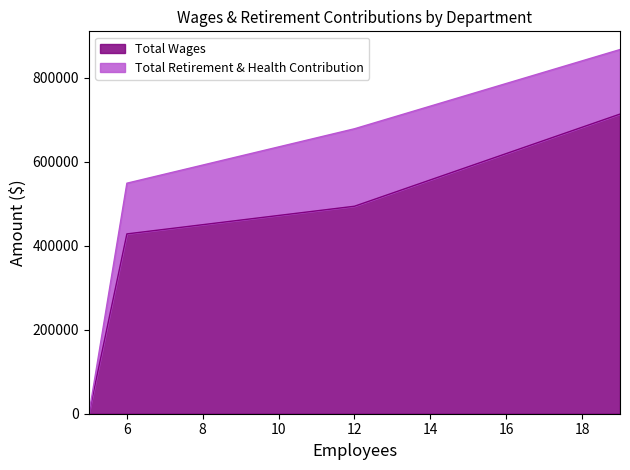

What is the highest value of the Total Wages series?

713073